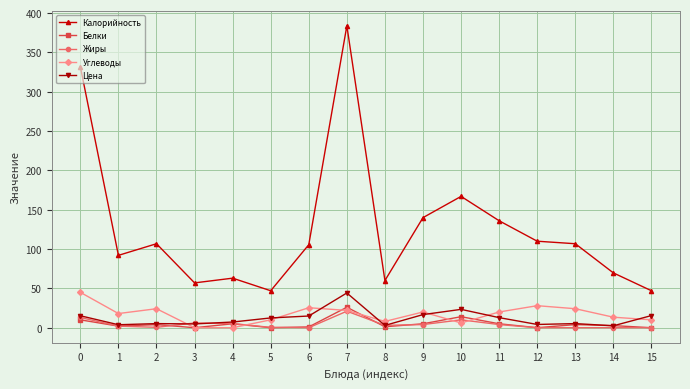

At which label is Белки closest to 13?

10